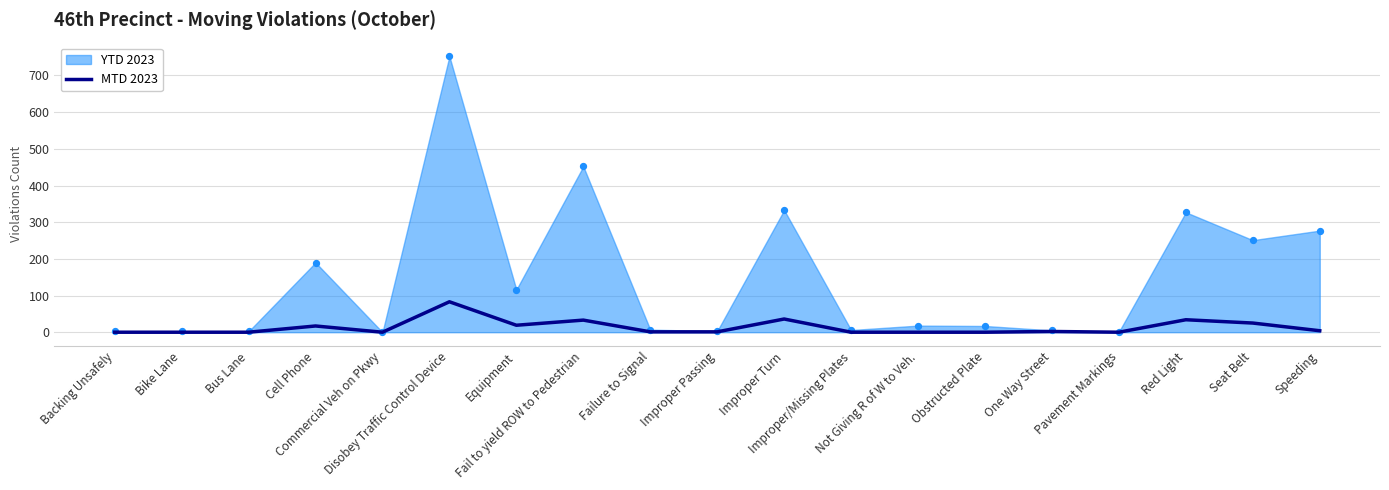

What is the change in value from Fail to yield ROW to Pedestrian to Not Giving R of W to Veh.?

-33